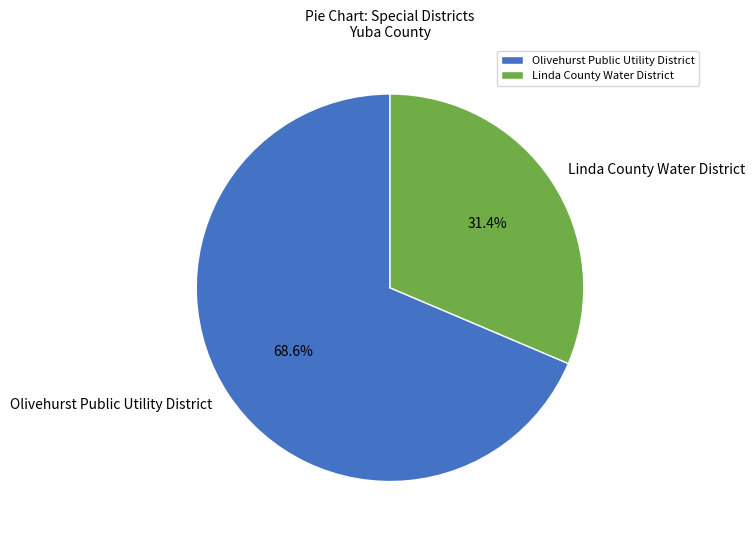

How many slices are in this pie chart?

2